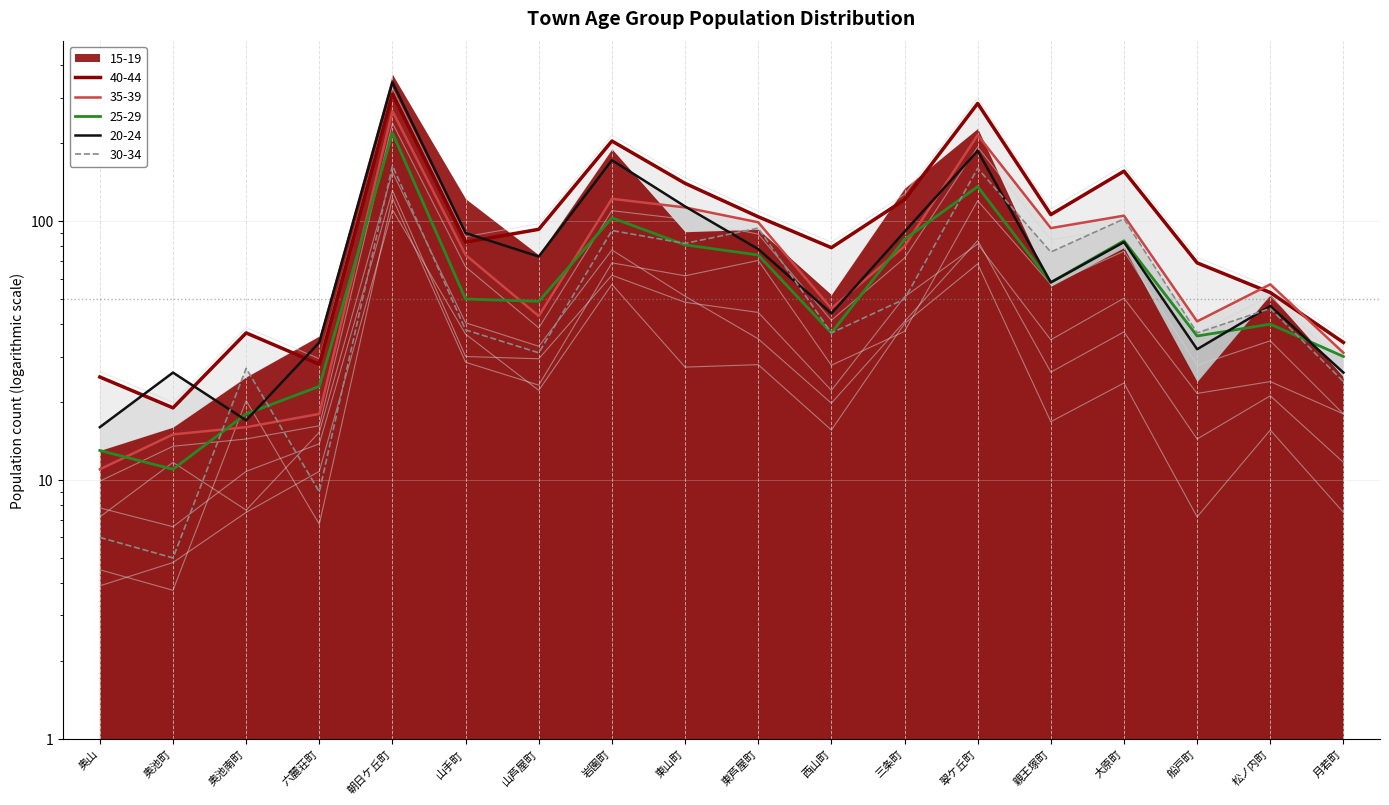

What is the smallest value displayed?

3.9